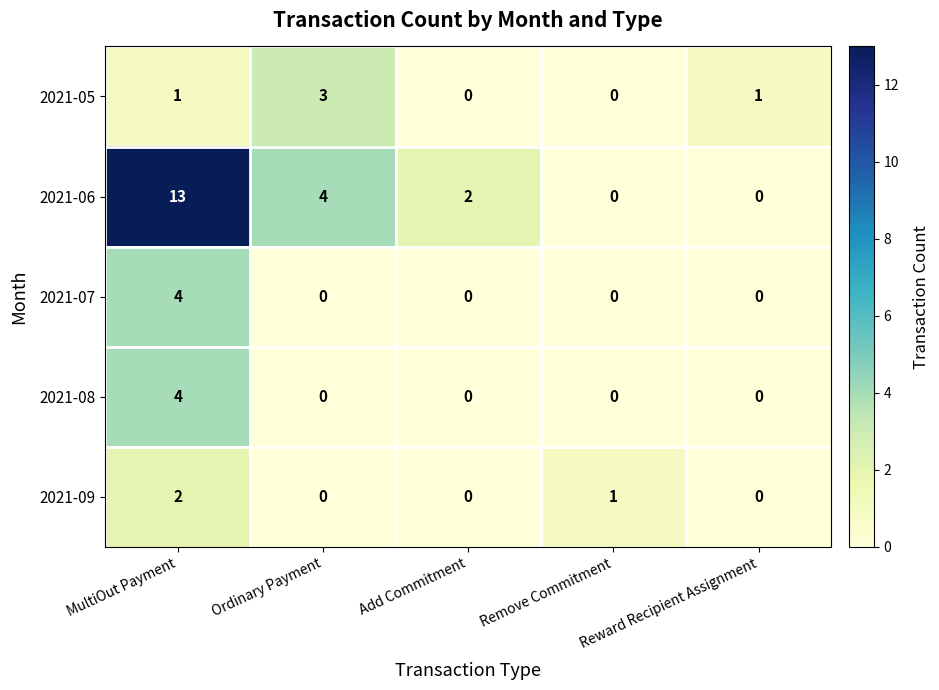

What is the difference between the 2021-08 values at MultiOut Payment and Ordinary Payment?

4